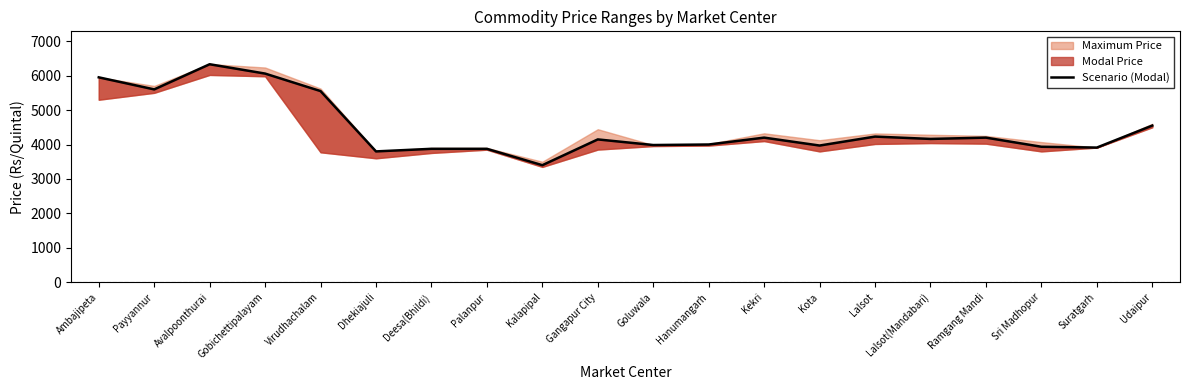

Does the chart display data point markers on the line(s)?

No